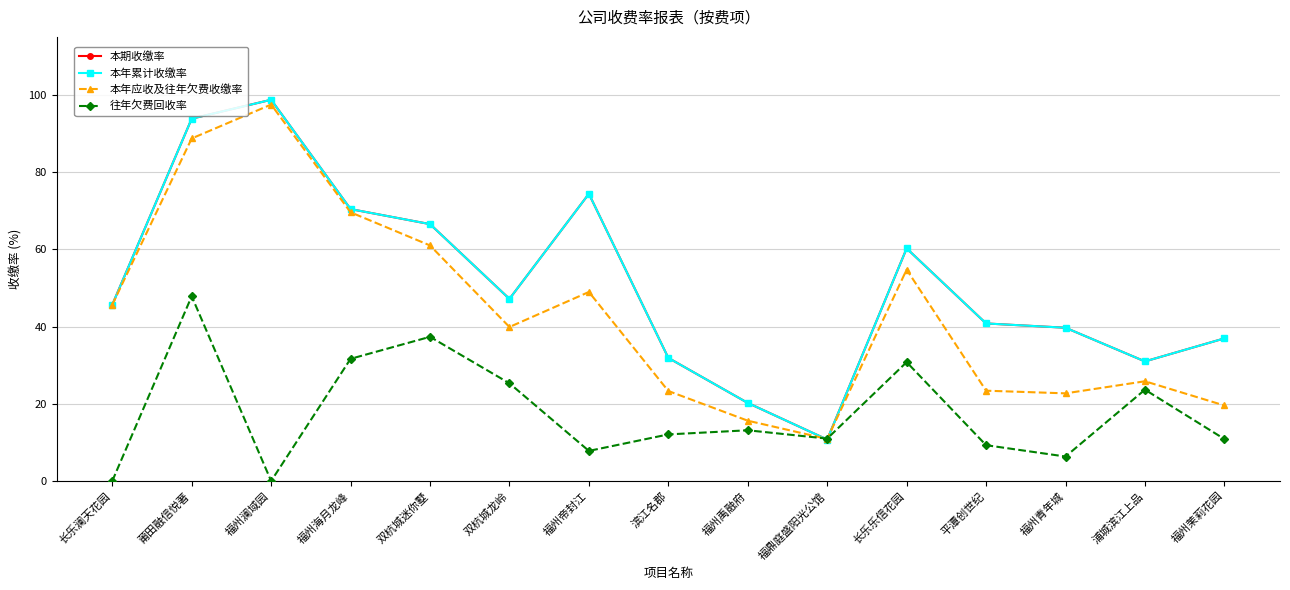

What is the difference between the maximum and minimum values in the 往年欠费回收率 series?

47.8